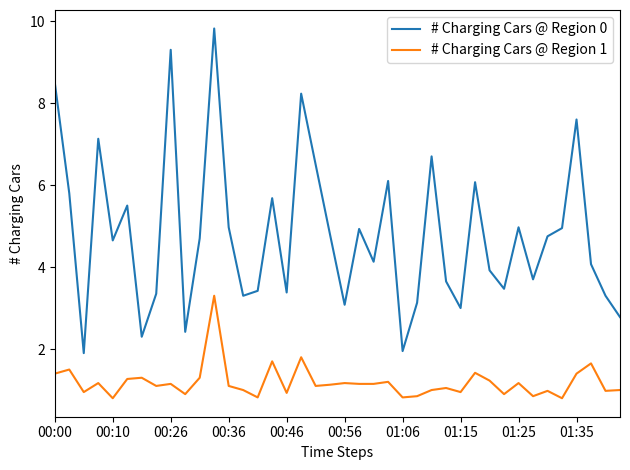

Which series has the largest range (max minus min)?

# Charging Cars @ Region 0